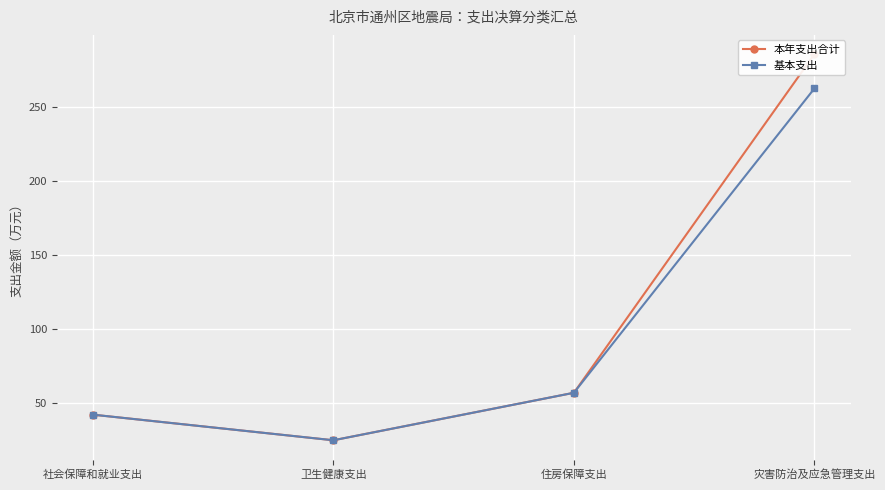

Reading left to right, extract all data points from this chart.

本年支出合计: 41.8	24.5	56.6	285.9
基本支出: 41.8	24.5	56.6	262.8